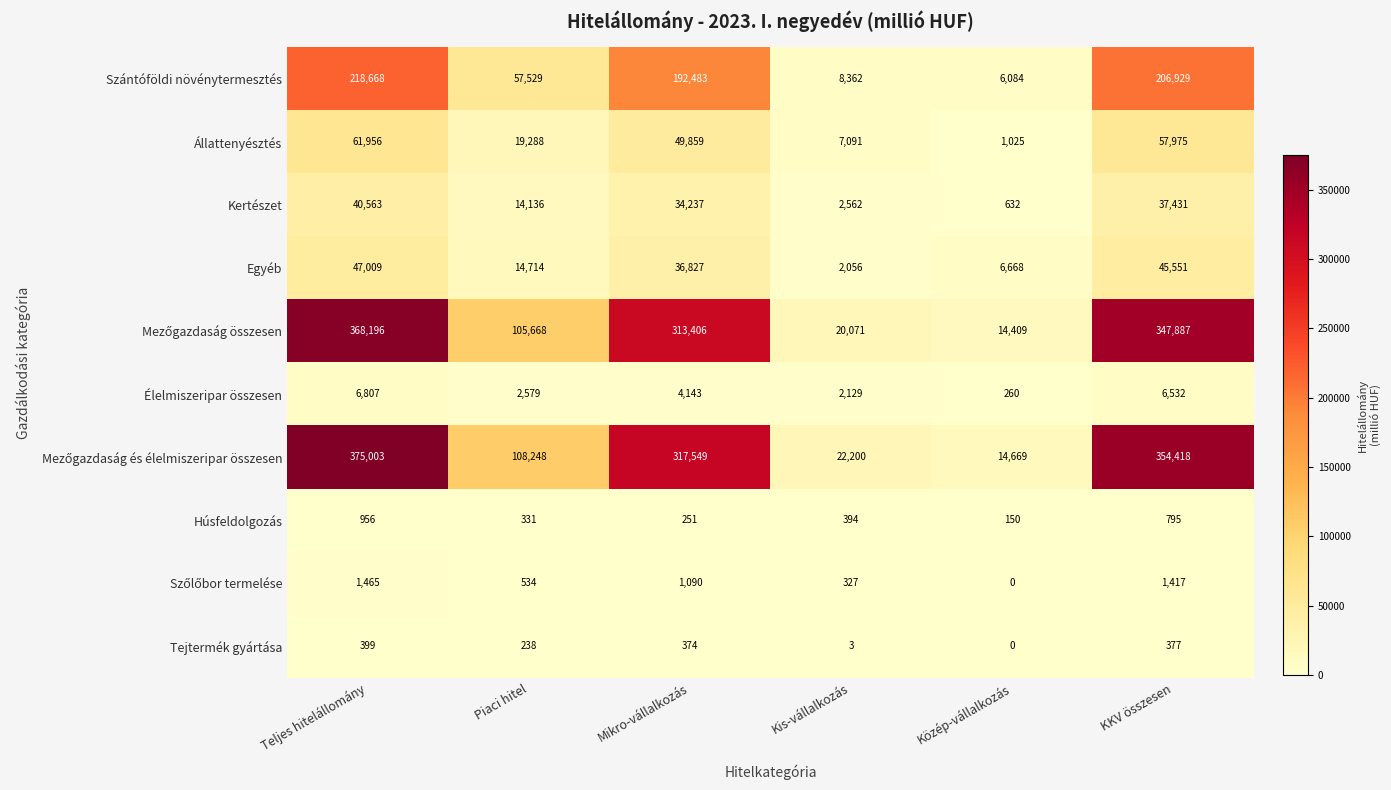

The value of Élelmiszeripar összesen at Kis-vállalkozás is 2129. True or false?

True